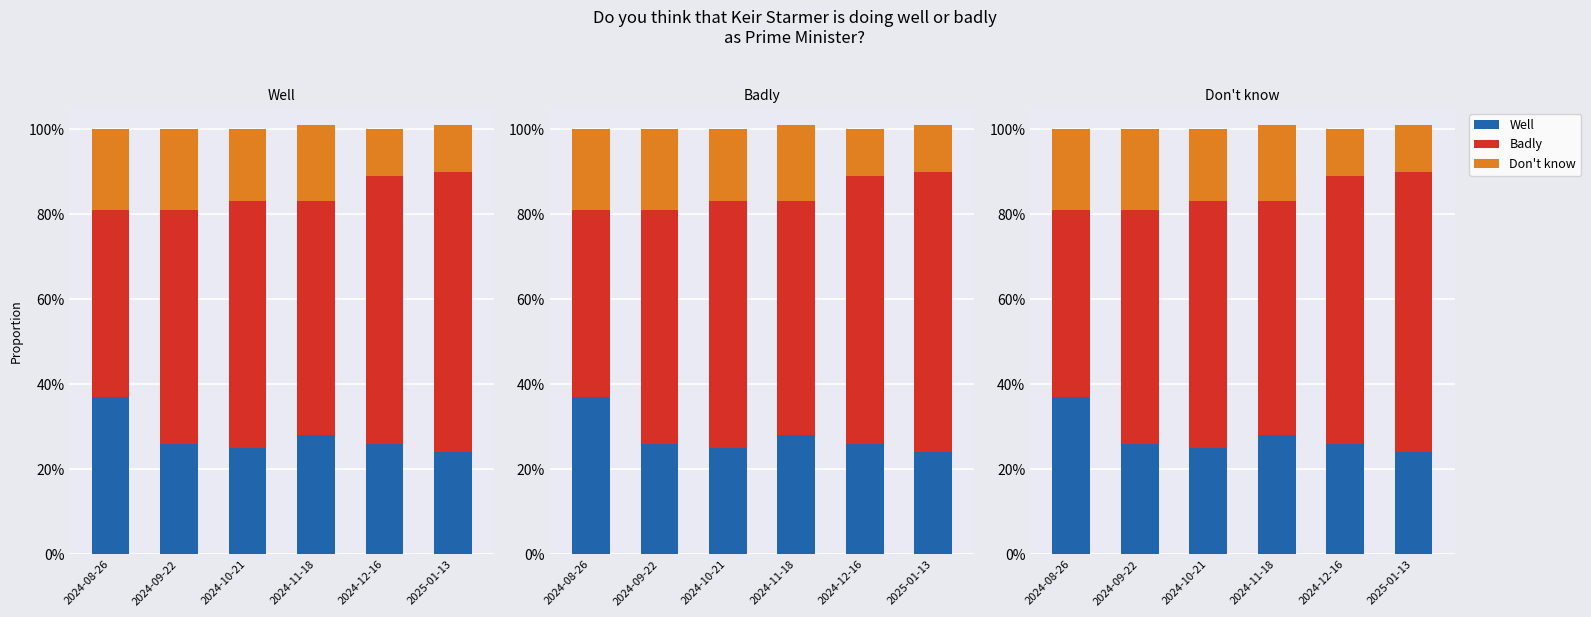

Is the value of Well at 2024-08-26 greater than the value of Badly at 2025-01-13?

No